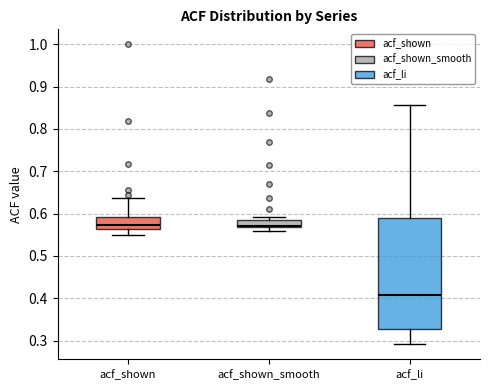

Reading left to right, read every box against the y-axis: the position of its median line, the range the box covers, and the ends of its whiskers. The values are not printed on the chart, so give them approximately, as read against the axis.

acf_shown: median 0.57, box 0.56 to 0.59, whiskers 0.55 to 0.64
acf_shown_smooth: median 0.57 (just above the box's lower edge), box 0.57 to 0.58, whiskers 0.56 to 0.59
acf_li: median 0.41, box 0.33 to 0.59, whiskers 0.29 to 0.86